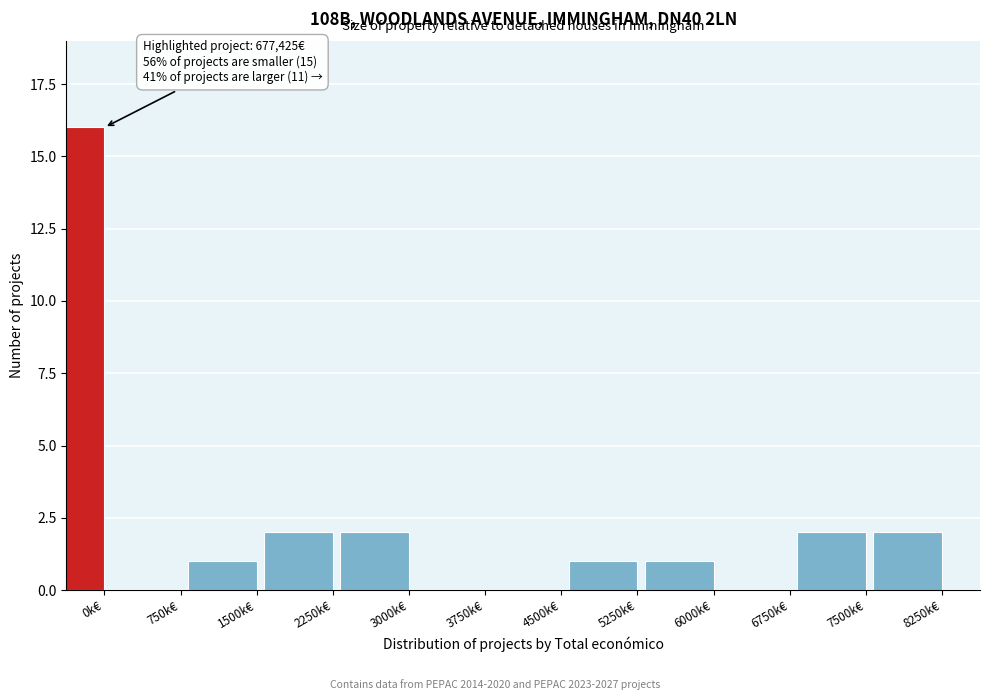

Reading left to right, what are all the values shown in this chart?

0k€=16	750k€=0	1500k€=1	2250k€=2	3000k€=2	3750k€=0	4500k€=0	5250k€=1	6000k€=1	6750k€=0	7500k€=2	8250k€=2